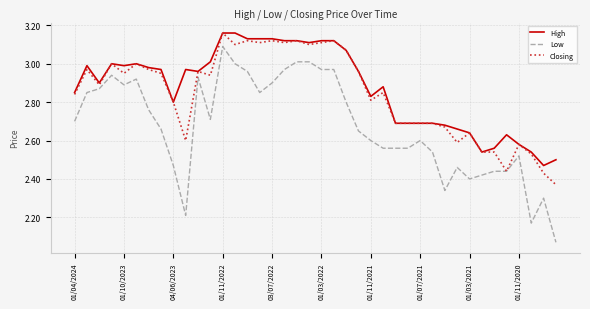

True or false: High and Low intersect in this chart.

False